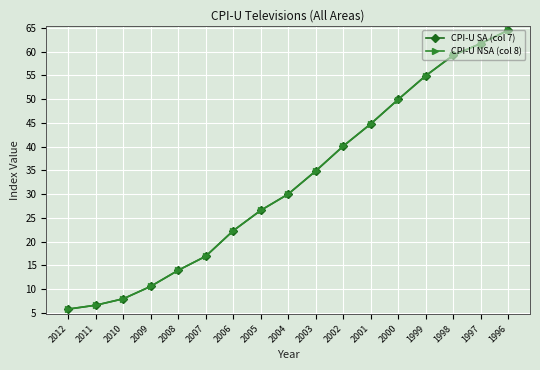

Is the value of CPI-U NSA (col 8) at 2008 greater than the value of CPI-U SA (col 7) at 2000?

No